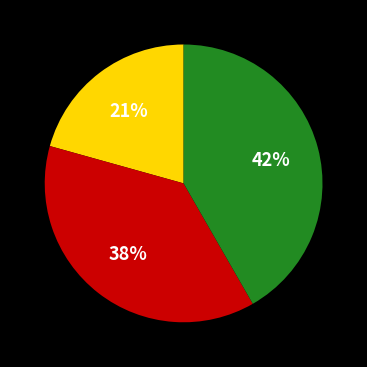

To the nearest percent, what is the average slice percentage?

33%